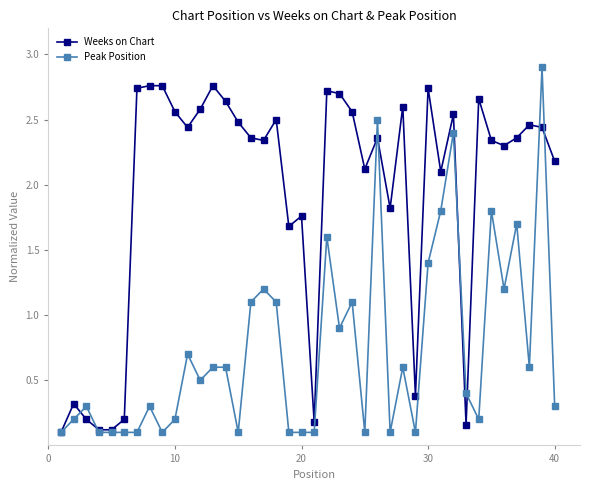

What are all the series names shown in the legend?

Weeks on Chart, Peak Position